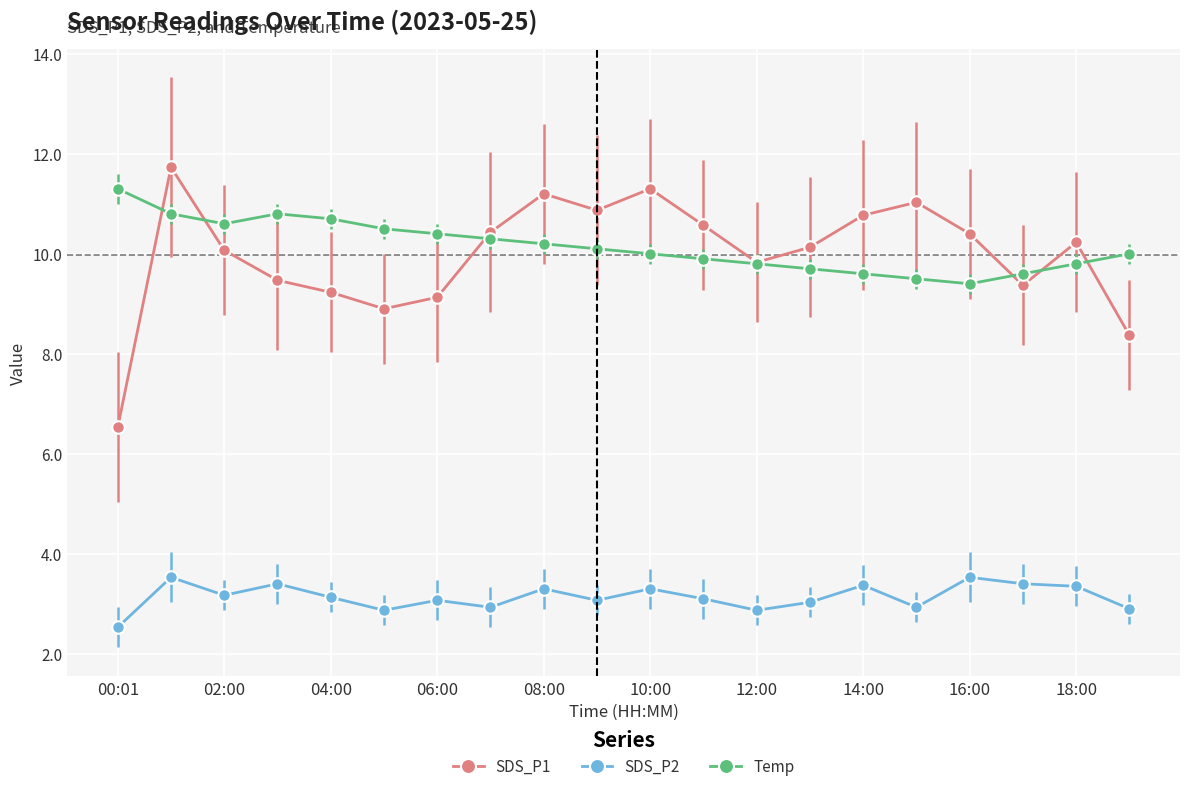

What are all the series names shown in the legend?

SDS_P1, SDS_P2, Temp